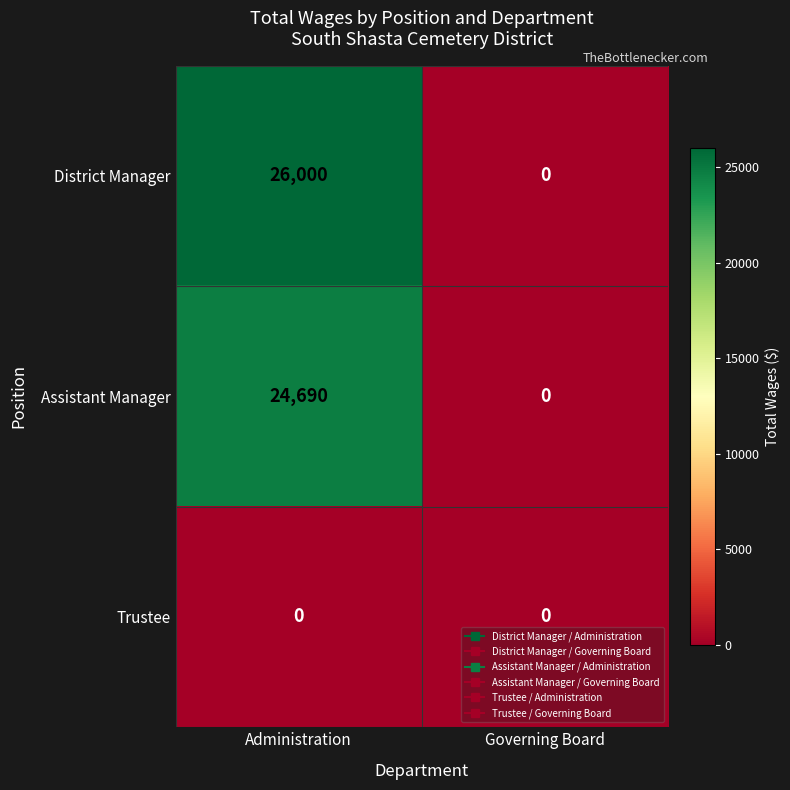

Reading left to right, extract all data points from this chart.

District Manager: 26000	0
Assistant Manager: 24690	0
Trustee: 0	0